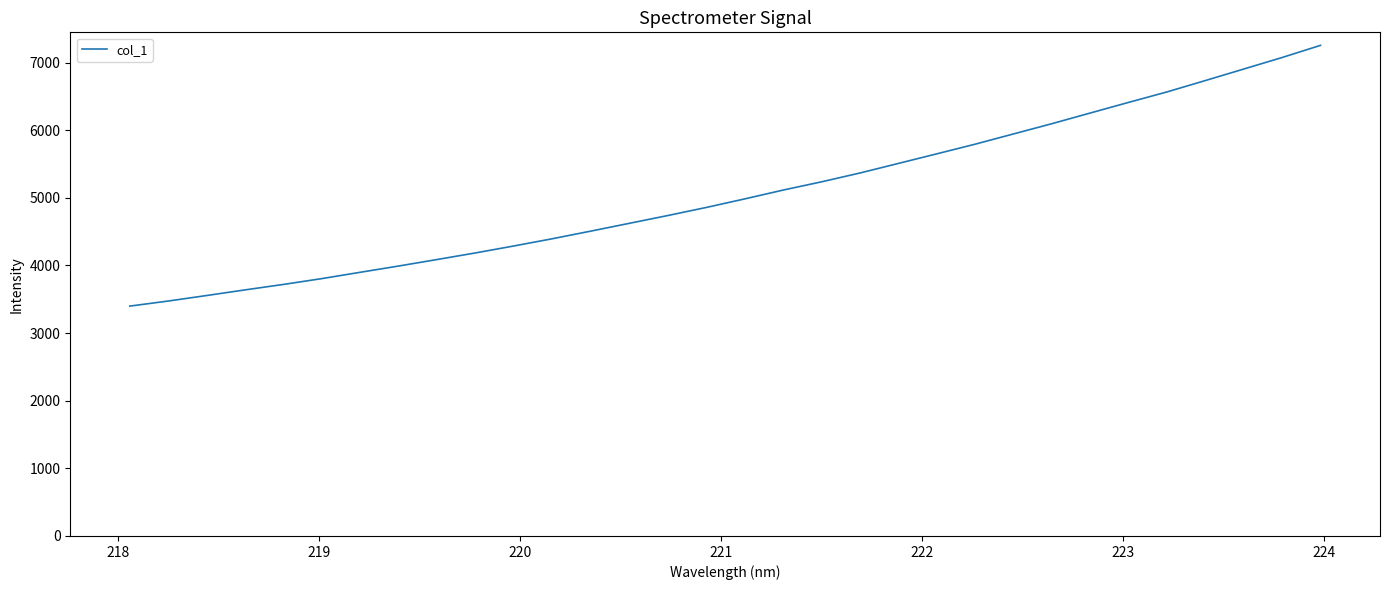

What is the smallest value displayed?

3398.5